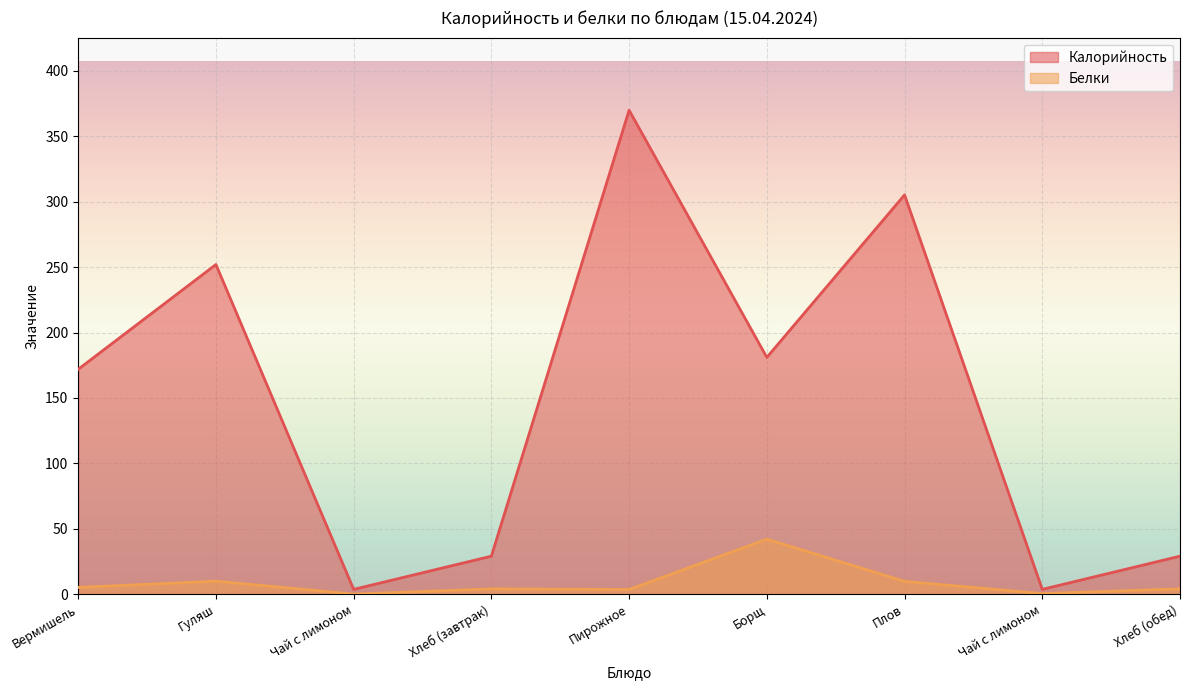

Reading right to left, what are all the values shown in this chart?

Калорийность: 29.0	3.6	305.2	181.0	370.0	29.0	3.6	252.0	171.9
Белки: 4.0	0.4	9.8	42.0	3.5	4.0	0.0	9.9	5.1